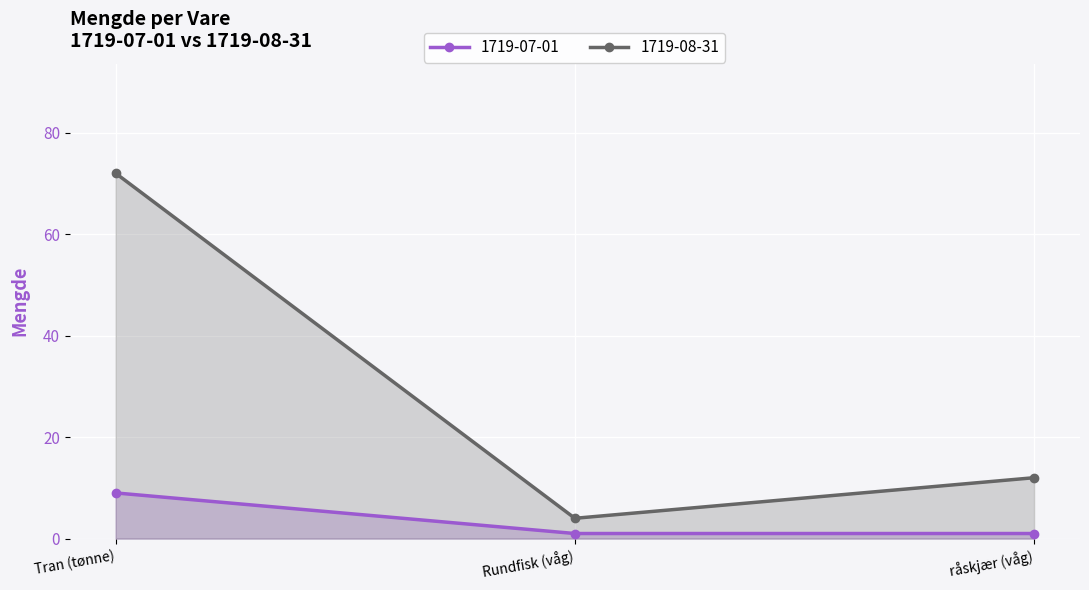

At which label is 1719-08-31 closest to 38?

råskjær (våg)